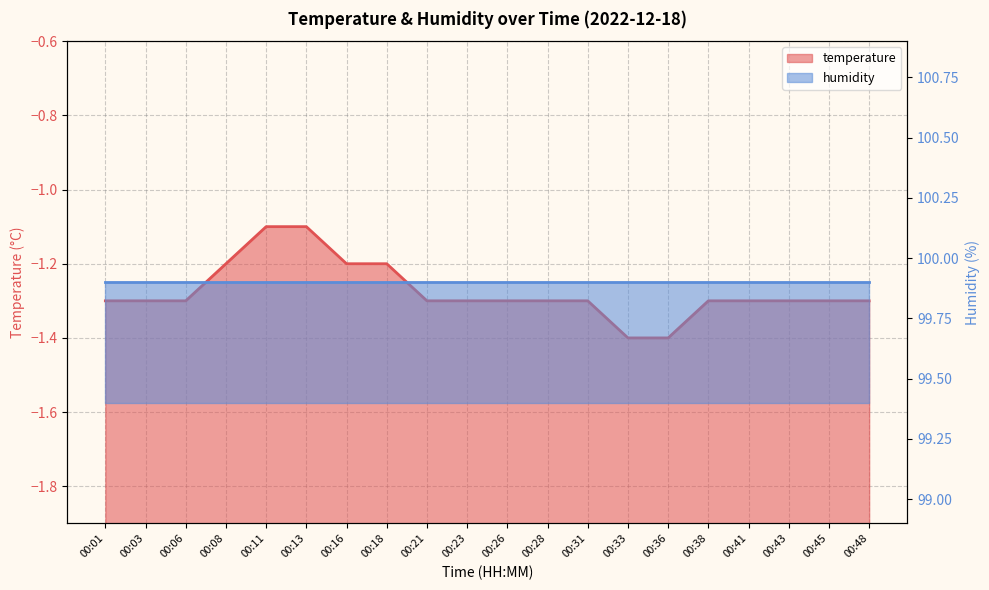

Reading right to left, extract all data points from this chart.

-1.3	-1.3	-1.3	-1.3	-1.3	-1.4	-1.4	-1.3	-1.3	-1.3	-1.3	-1.3	-1.2	-1.2	-1.1	-1.1	-1.2	-1.3	-1.3	-1.3